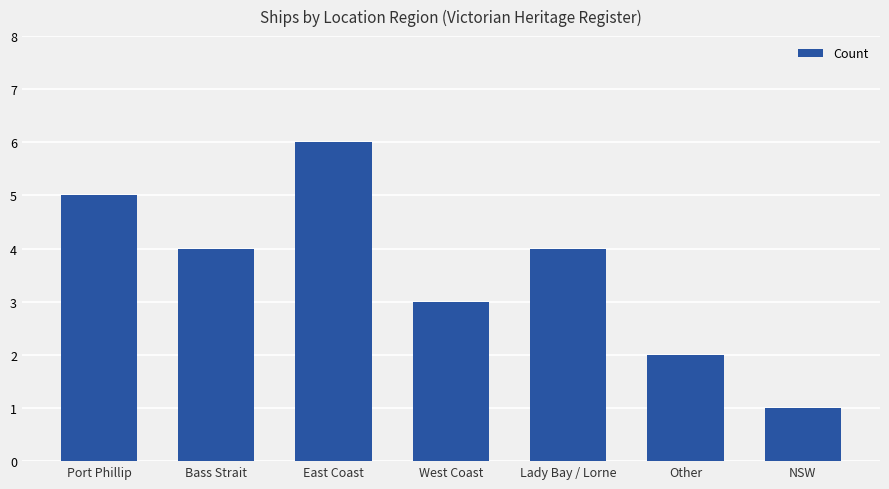

How many bars are there in total?

7